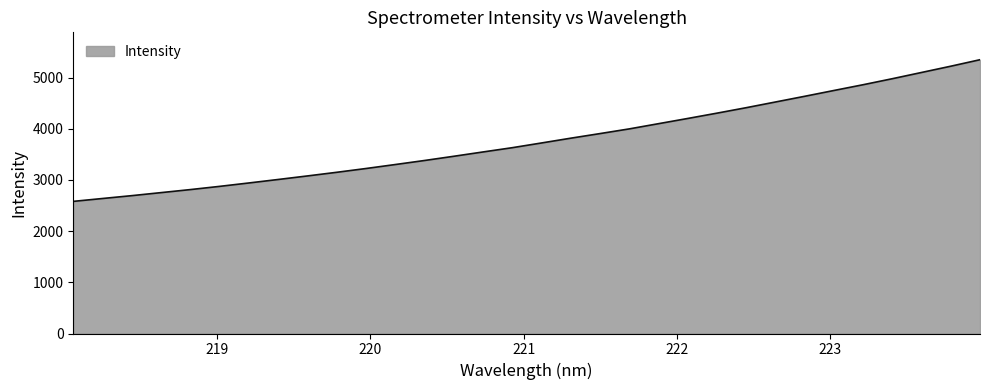

What is the smallest value displayed?

2582.0